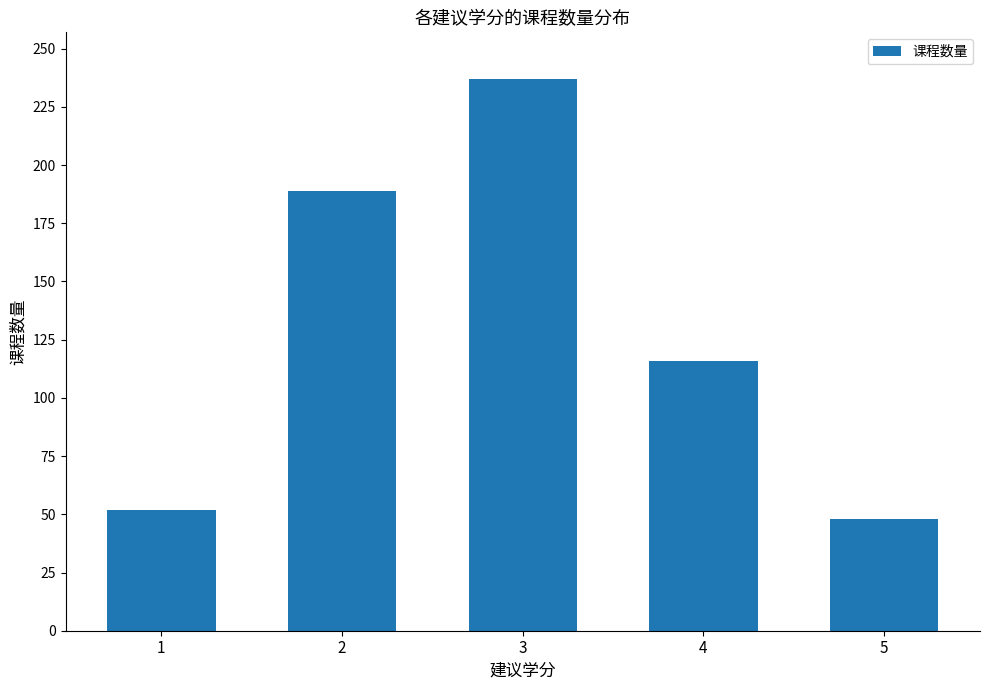

Which category has the lowest value across all series?

5